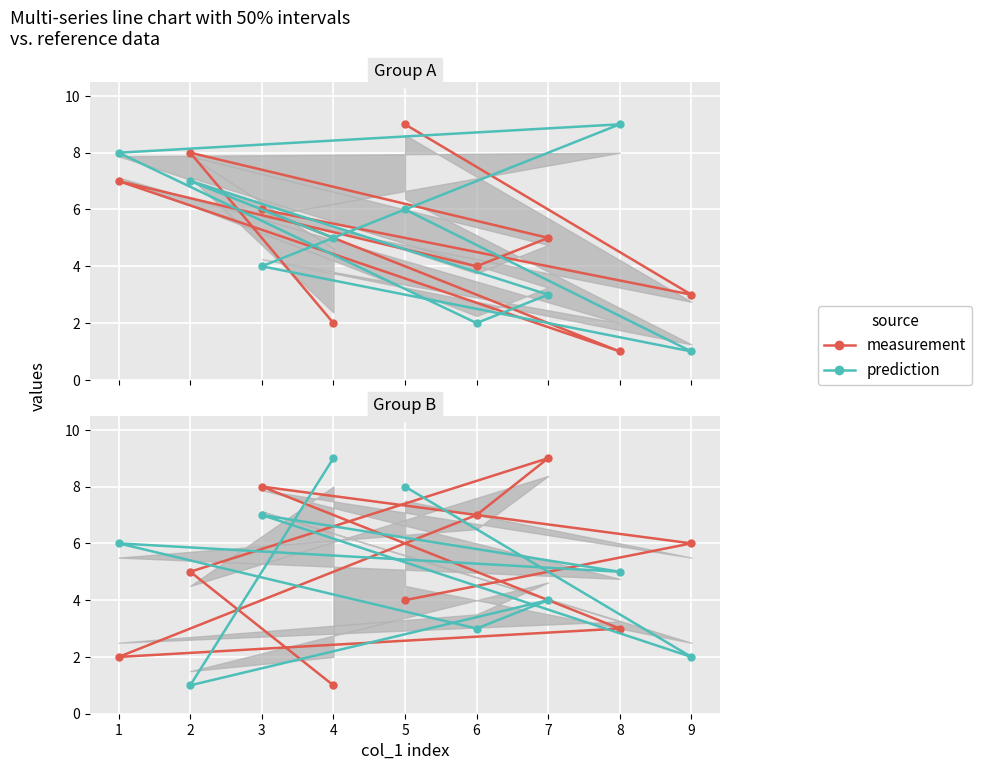

Which category has the lowest value in the measurement series?

8